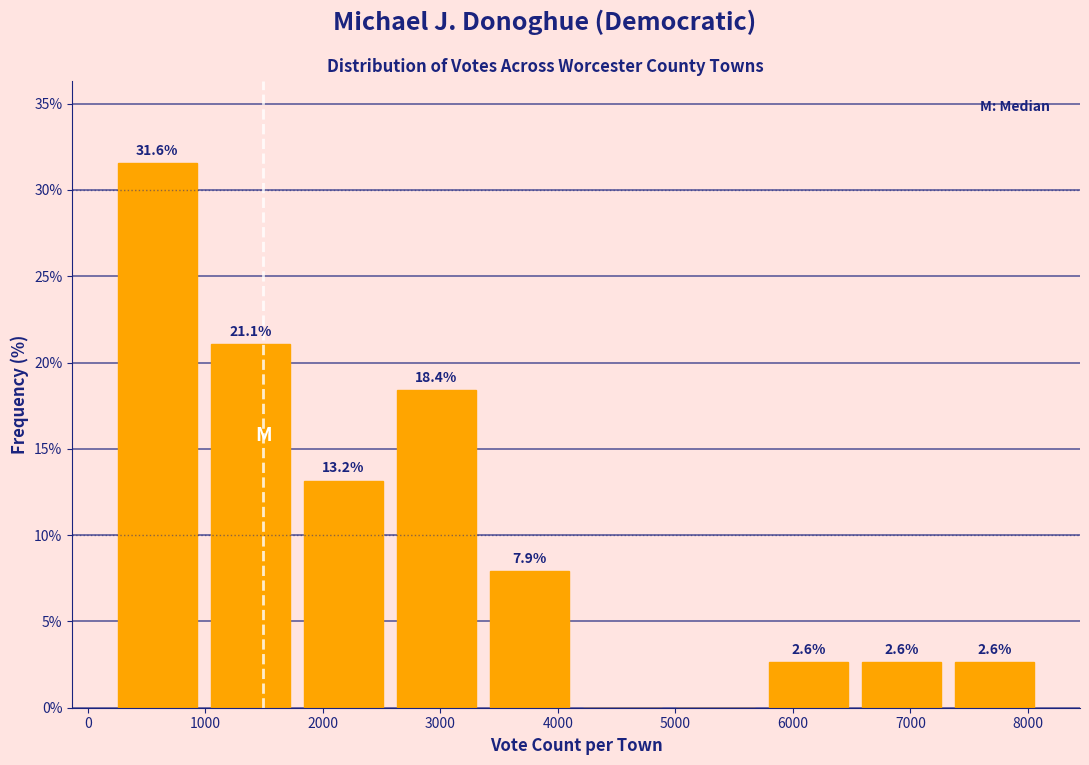

Which range on the x-axis has the tallest bar?

200 to 1000